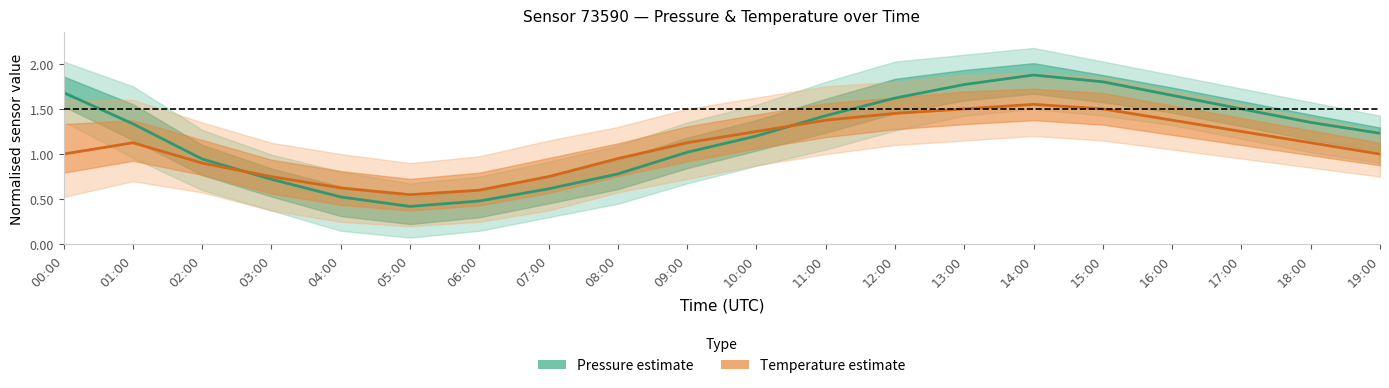

Does the chart display data point markers on the line(s)?

No